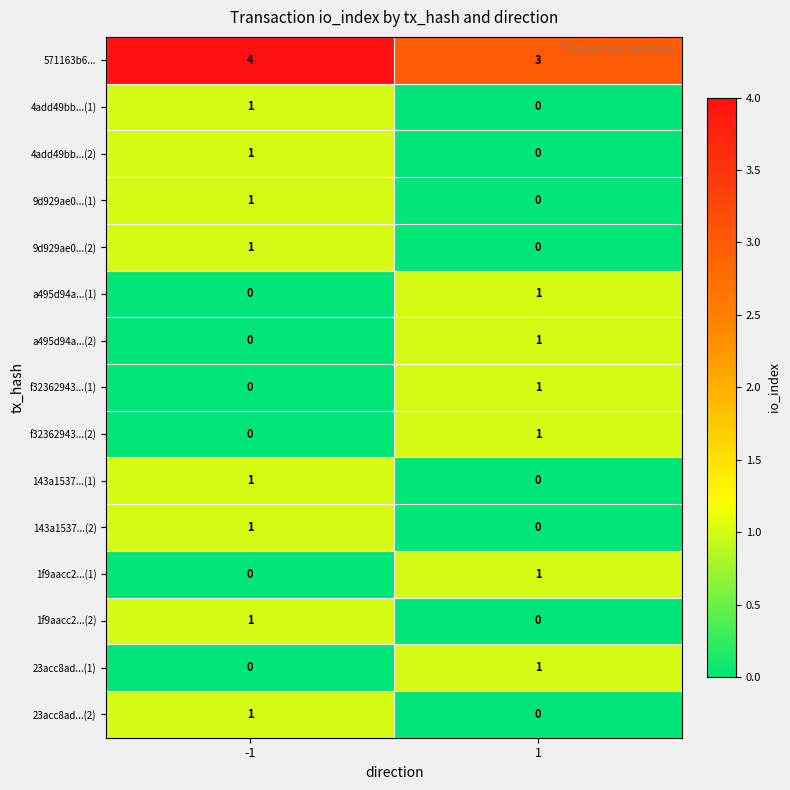

At how many categories does at least one series exceed 1?

2